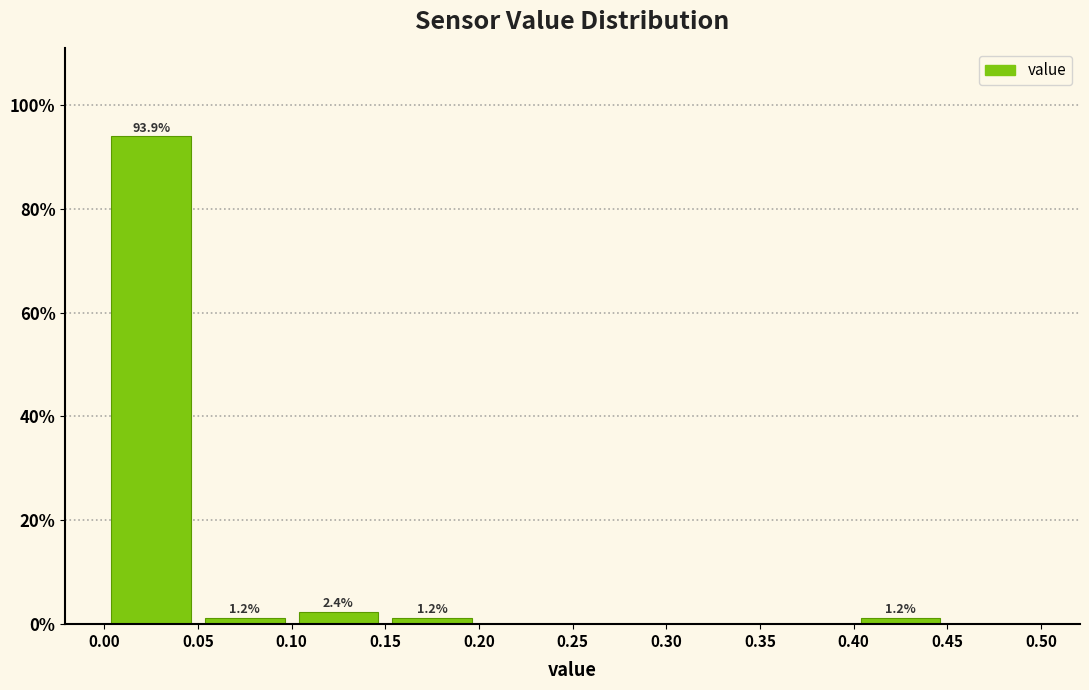

Over which range of the x-axis is the bar tallest?

0.00 to 0.05